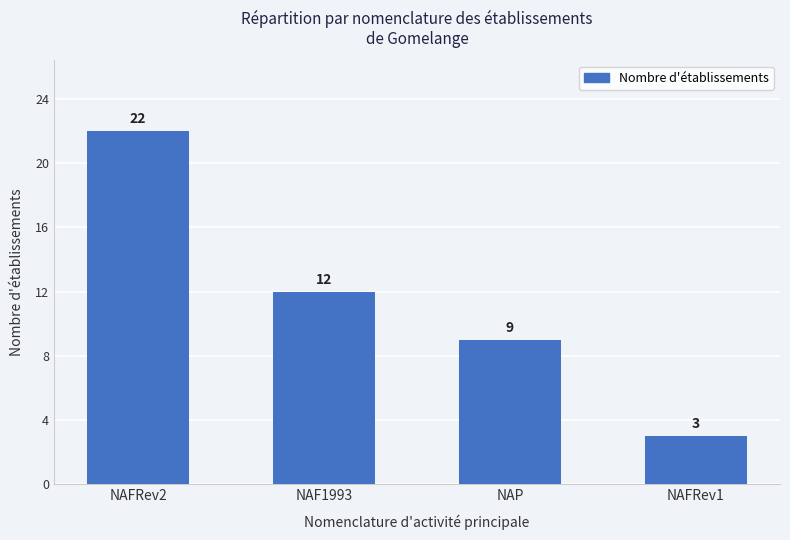

List the labels in order of value, largest first.

NAFRev2, NAF1993, NAP, NAFRev1